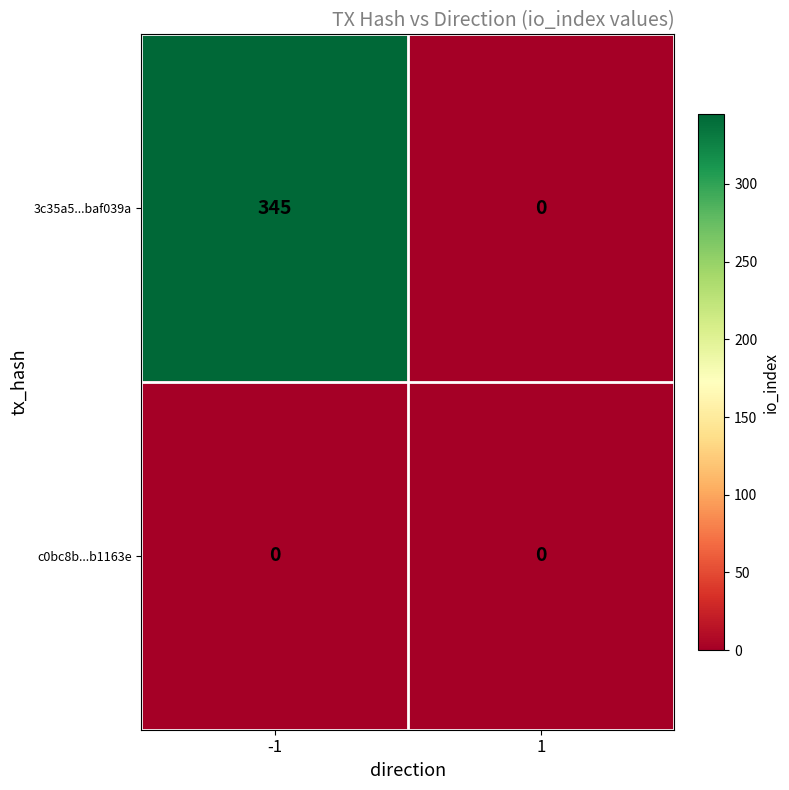

Which series has the widest spread of values?

3c35a5...baf039a